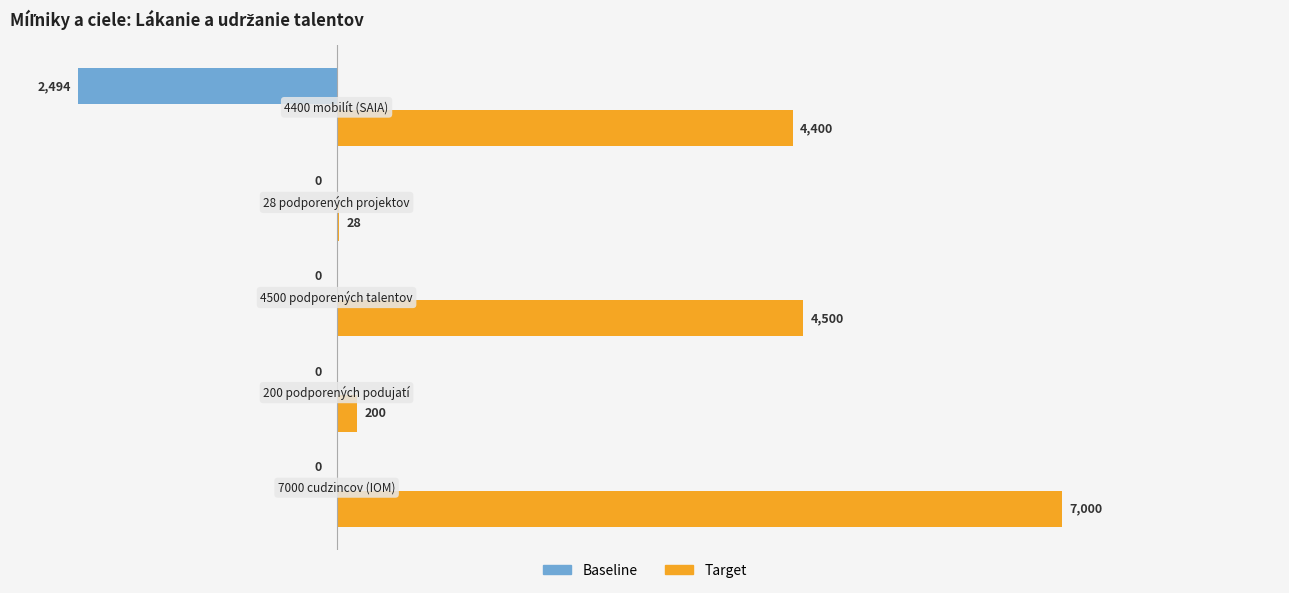

What is the maximum value shown in the chart?

7000